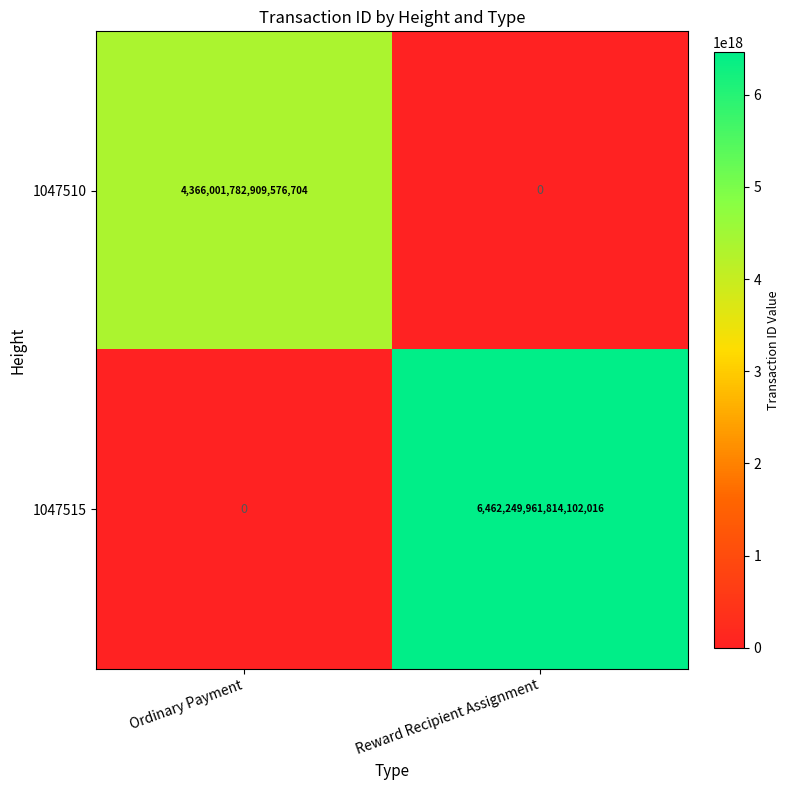

Which label corresponds to the largest value in the chart?

Reward Recipient Assignment